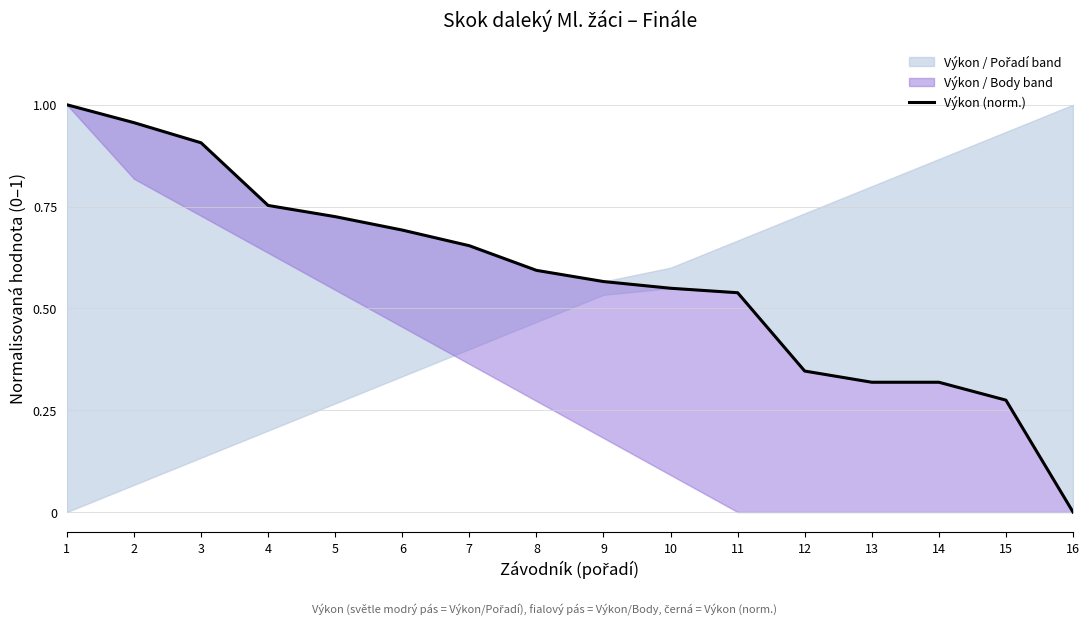

Rank the categories by value from lowest to highest.

16, 15, 13, 14, 12, 11, 10, 9, 8, 7, 6, 5, 4, 3, 2, 1